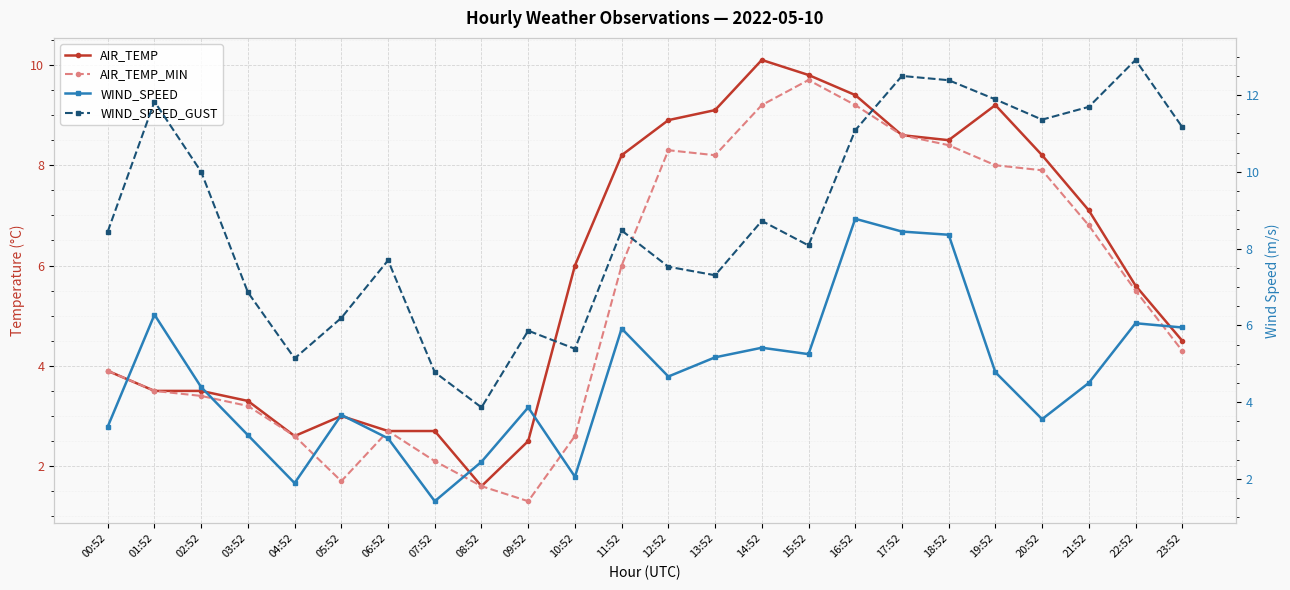

At which category is the sum across all series the highest?

16:52